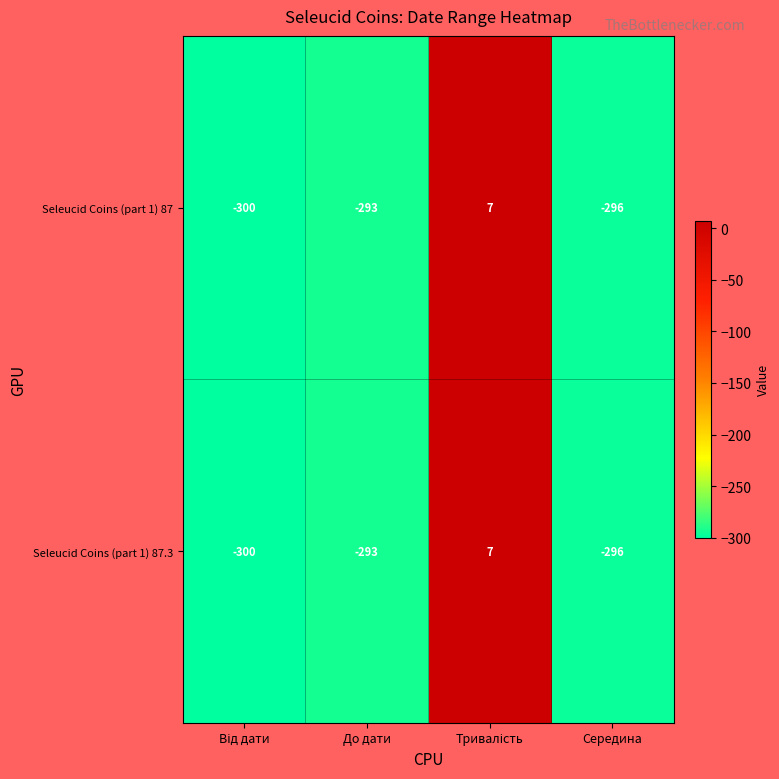

What is the difference between the second highest and minimum values in the Seleucid Coins (part 1) 87.3 series?

7